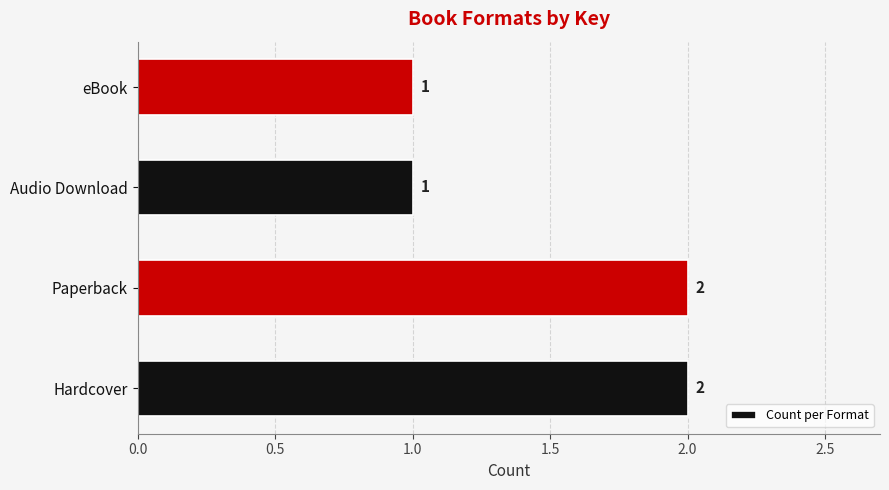

Reading bottom to top, transcribe all the data shown in this chart.

2	2	1	1